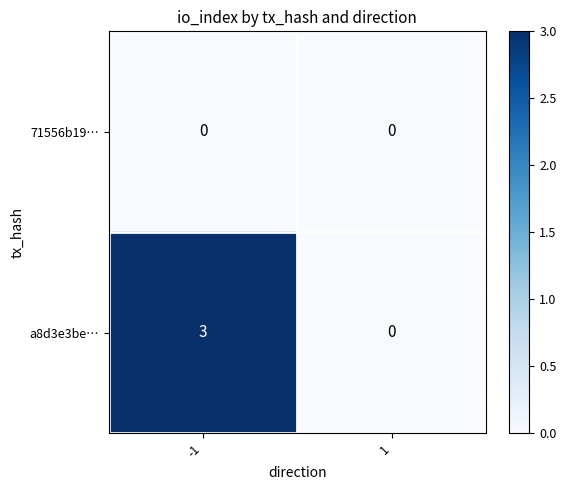

Read the a8d3e3be… value at -1.

3